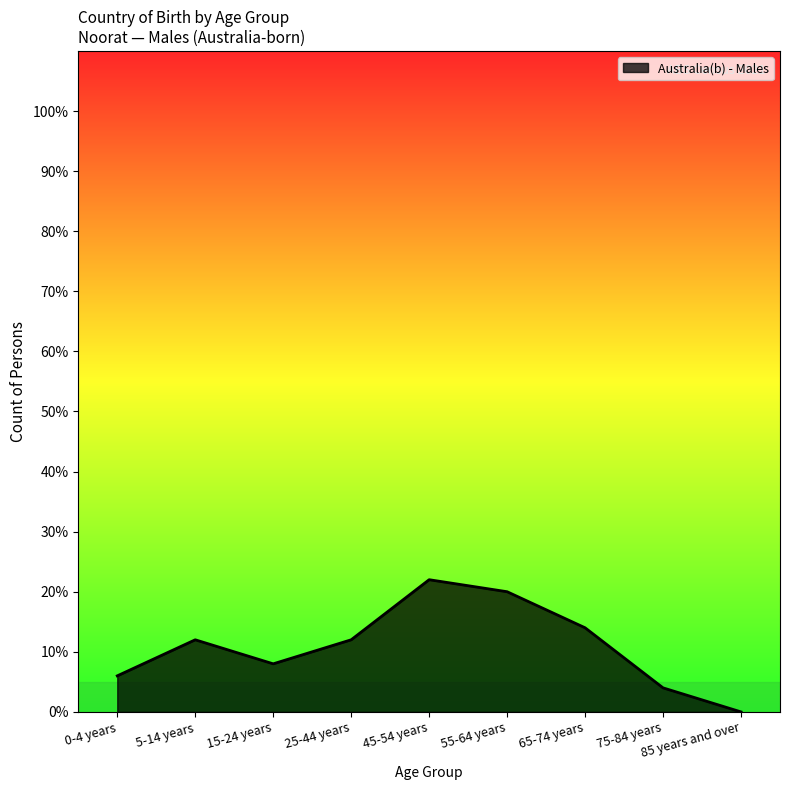

What is the greatest value displayed?

22